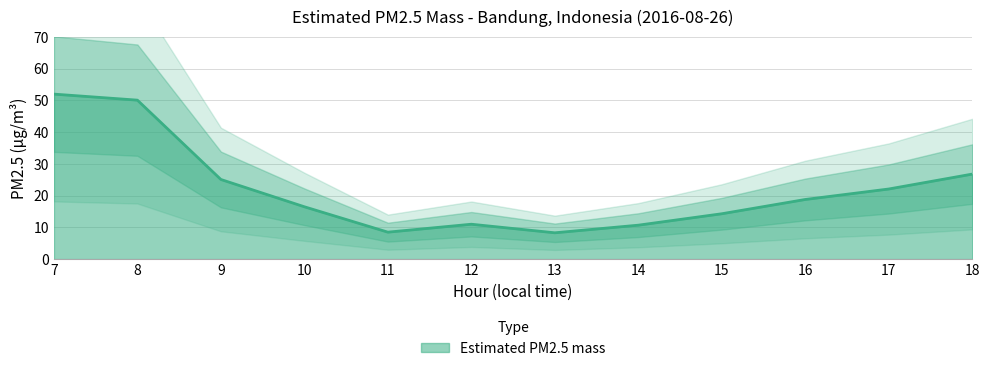

What is the sum of all values?

264.2